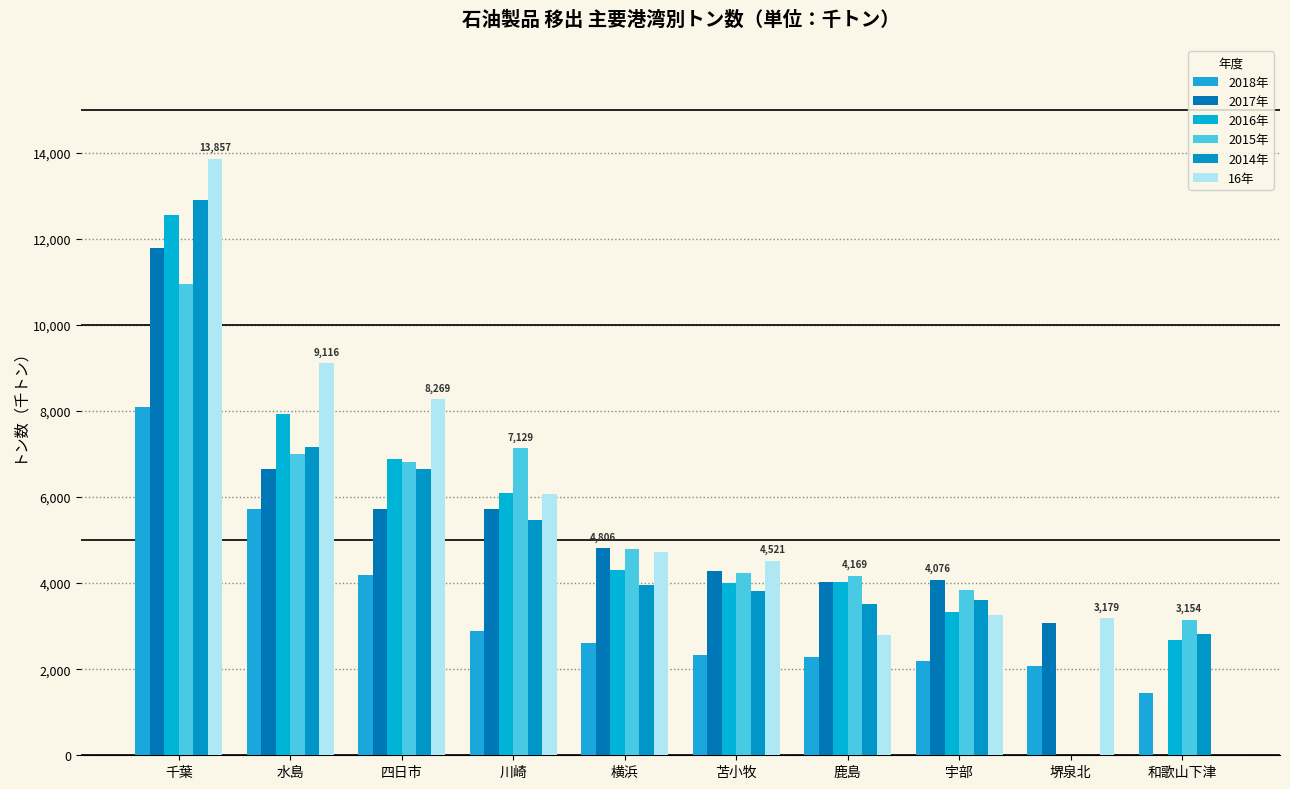

How many data points does each series have?

10